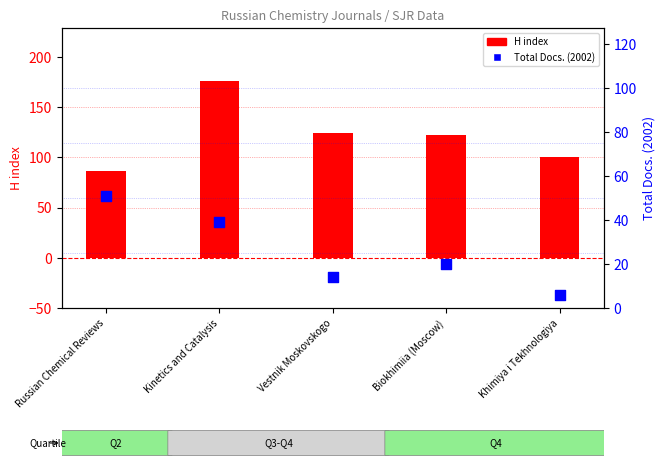

At how many categories does at least one series exceed 97?

4